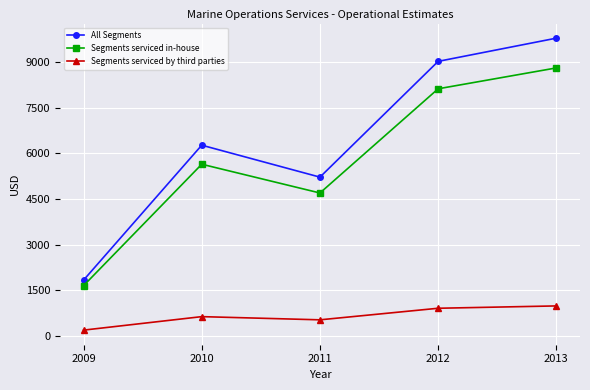

Which series has the largest total across all categories?

All Segments